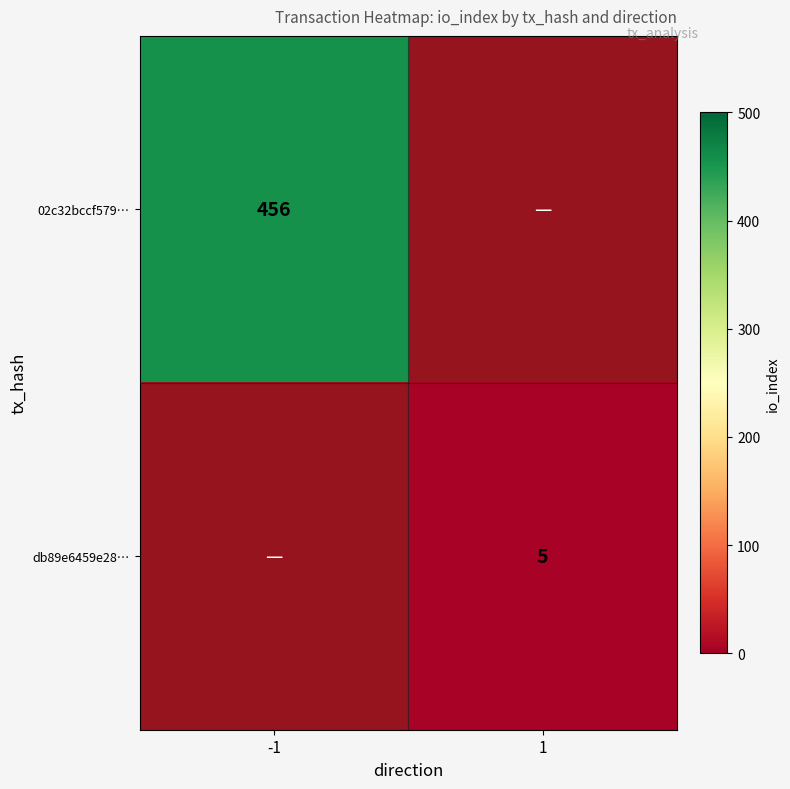

How many series are shown in this chart?

2